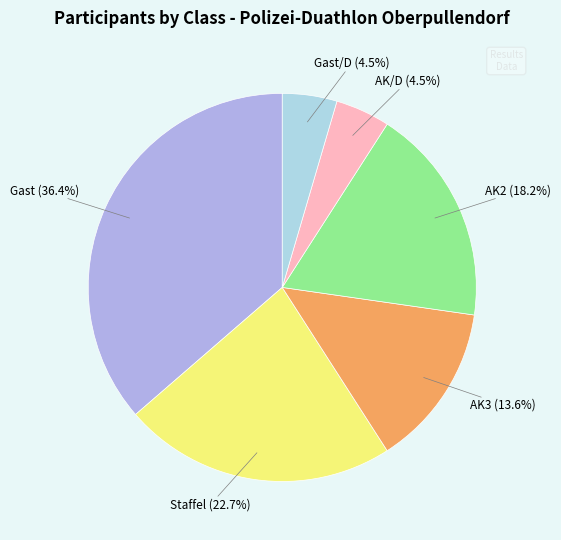

Does any single category account for the majority?

No